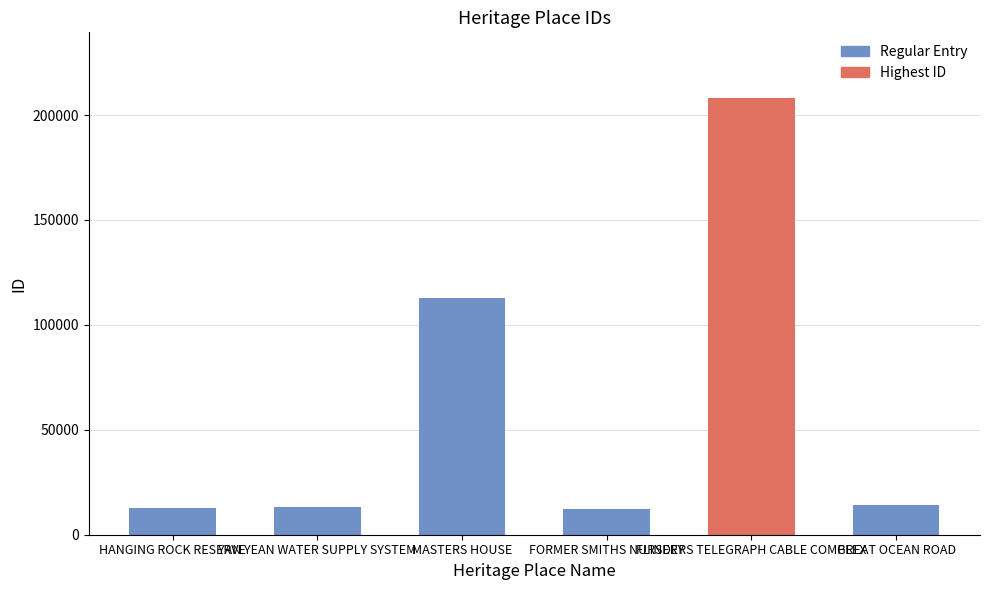

What is the sum of the values at YAN YEAN WATER SUPPLY SYSTEM and MASTERS HOUSE?

125764